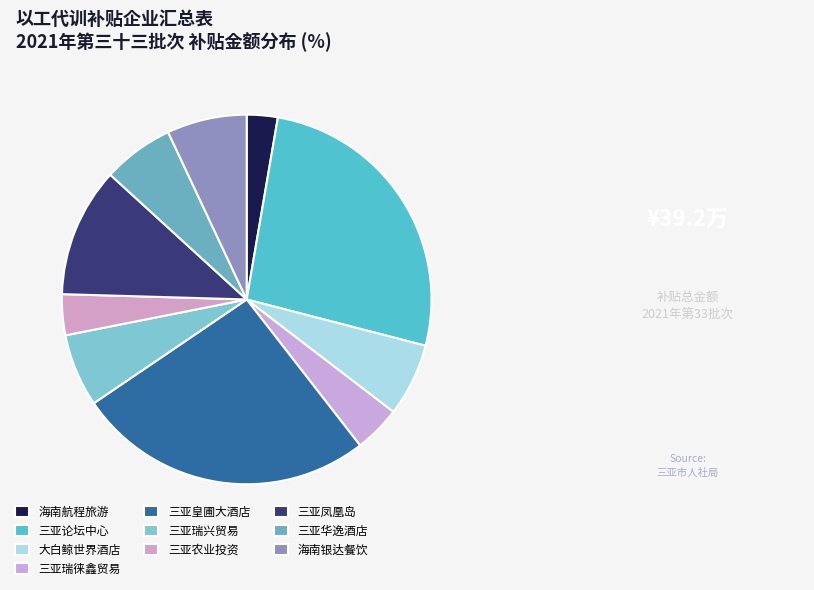

Is there a majority slice in this chart?

No